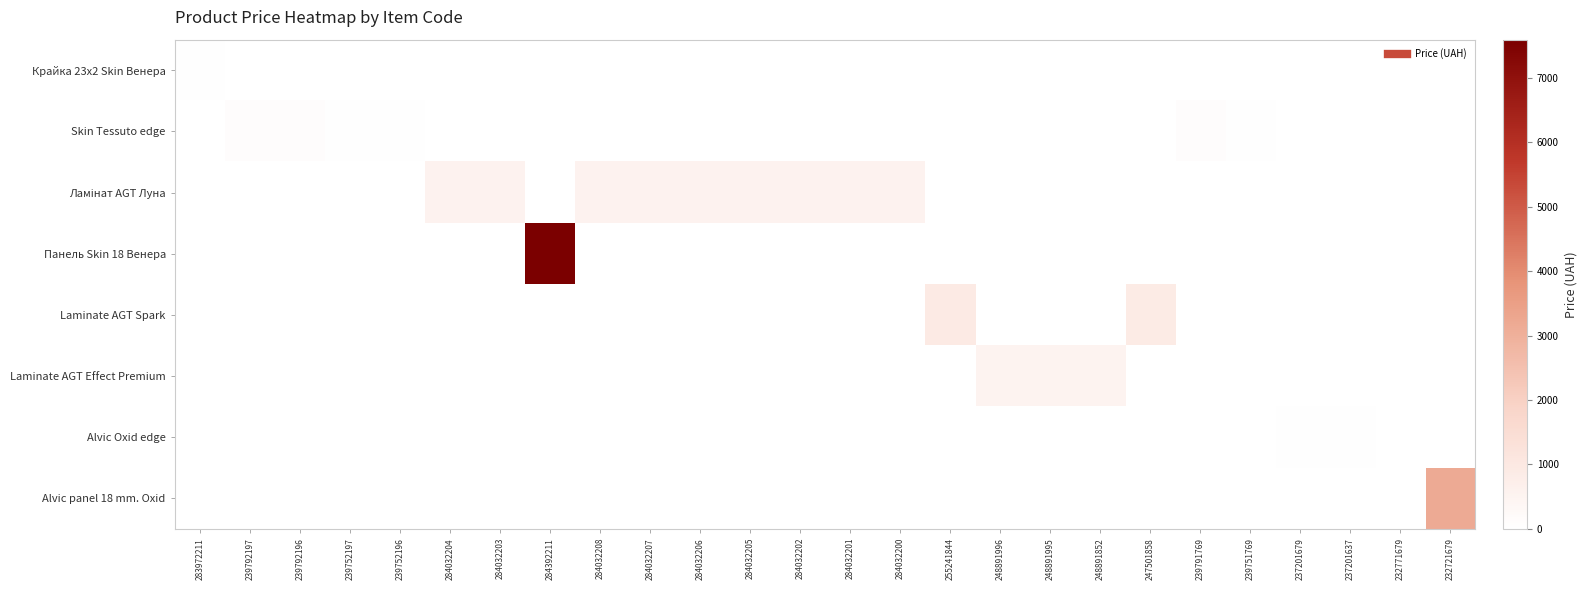

List the series in order of their peak value, highest first.

Панель Skin 18 Венера, Alvic panel 18 mm. Oxid, Laminate AGT Spark, Ламінат AGT Луна, Laminate AGT Effect Premium, Skin Tessuto edge, Alvic Oxid edge, Крайка 23x2 Skin Венера